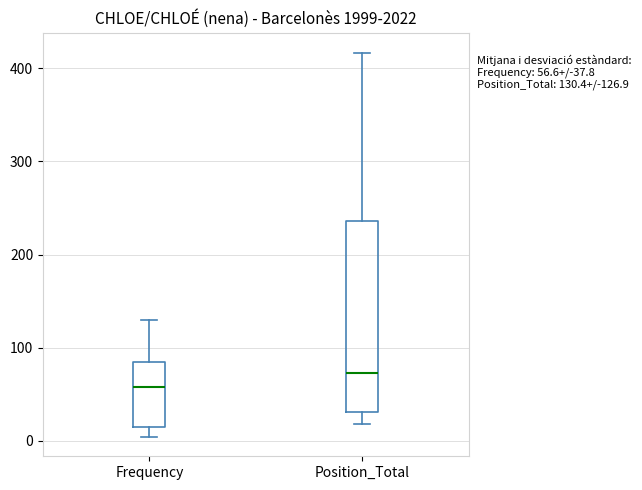

Comparing the boxes themselves (not the whiskers), which one is the tallest?

Position_Total